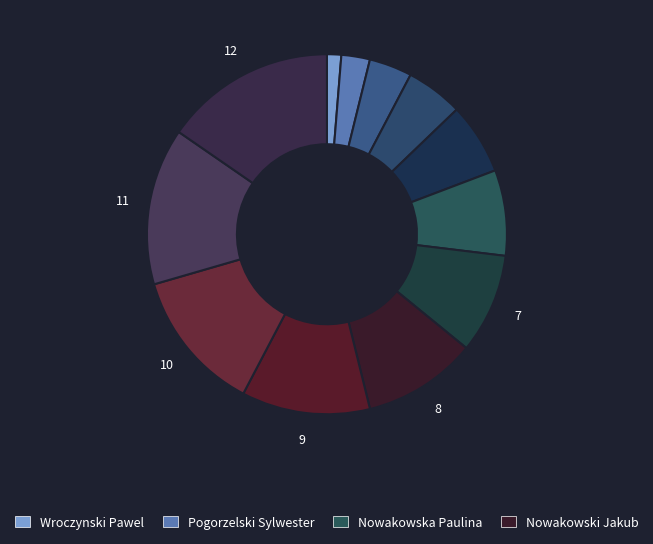

How many slices are in this pie chart?

12